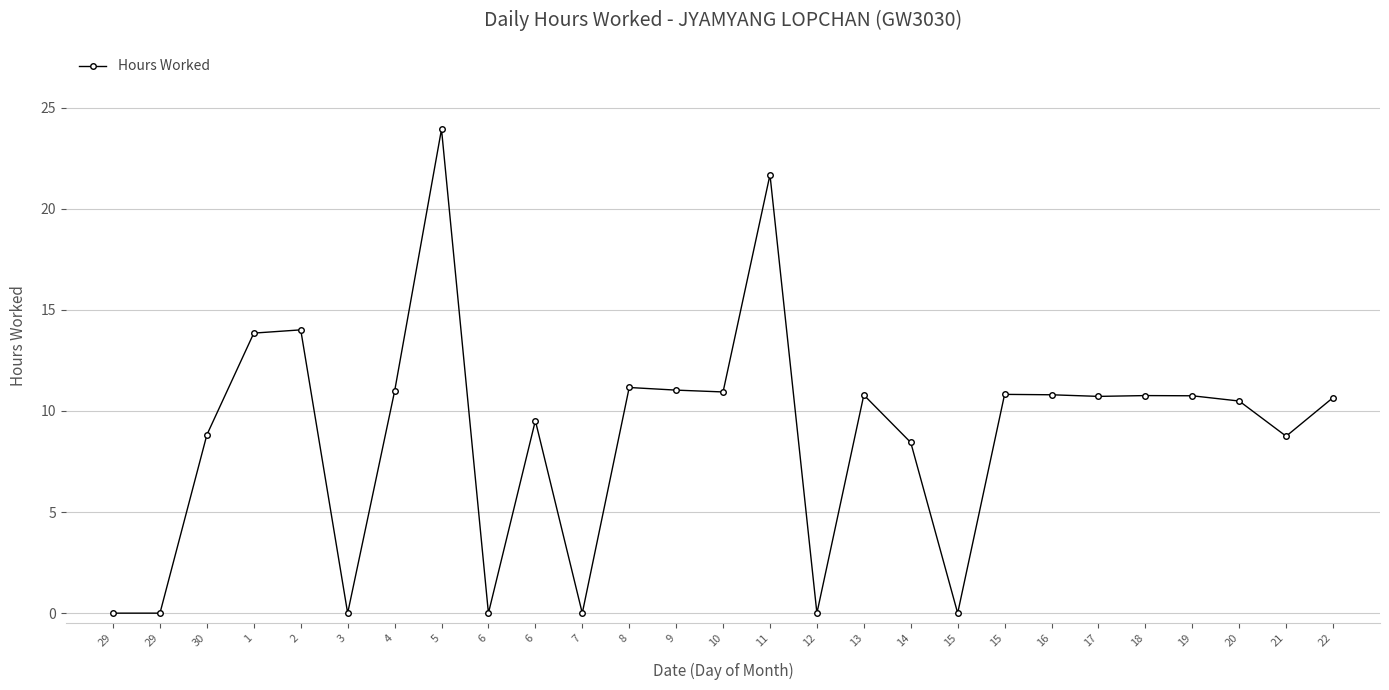

Is this an area chart (filled region under the line)?

No